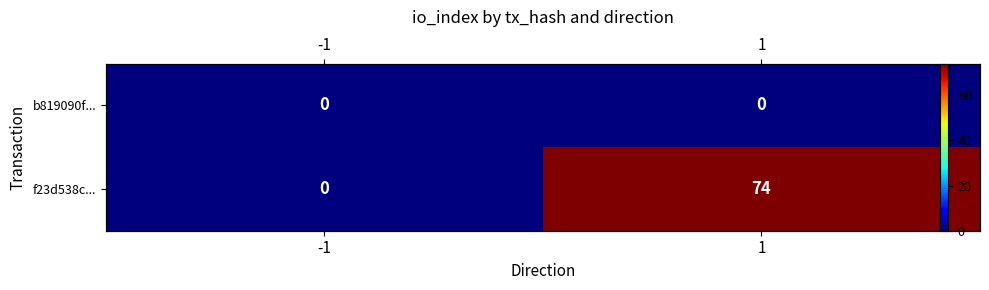

What is the total value across all series at 1?

74